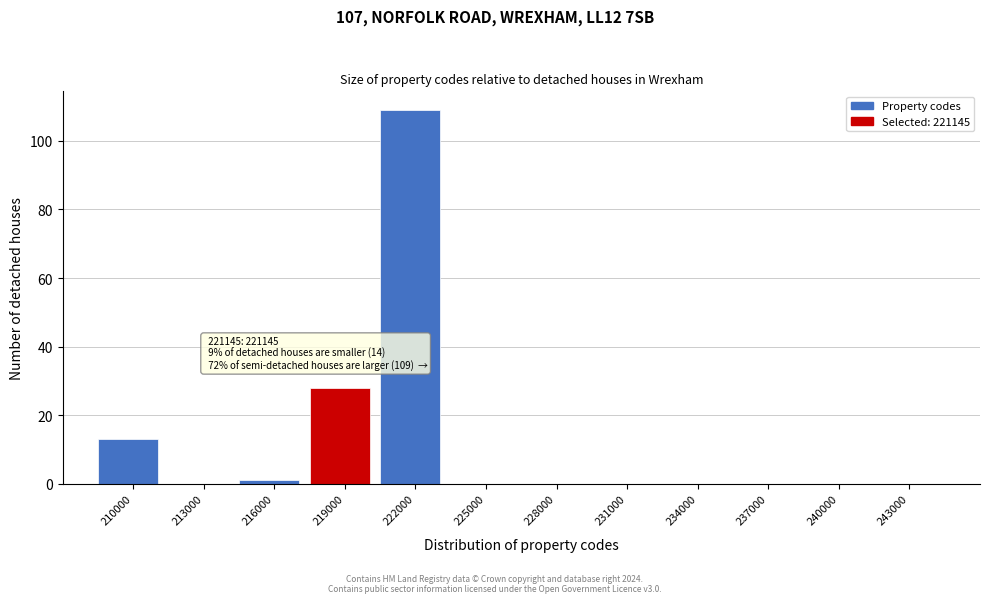

Reading left to right, list all the values displayed in this chart.

210000=13	213000=0	216000=1	219000=28	222000=109	225000=0	228000=0	231000=0	234000=0	237000=0	240000=0	243000=0